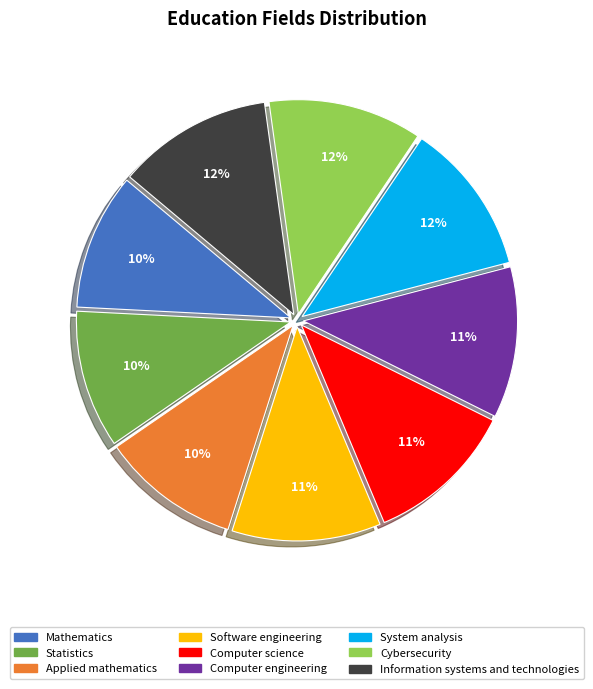

What is the ratio of the value at Software engineering to the value at Computer science?

1.0